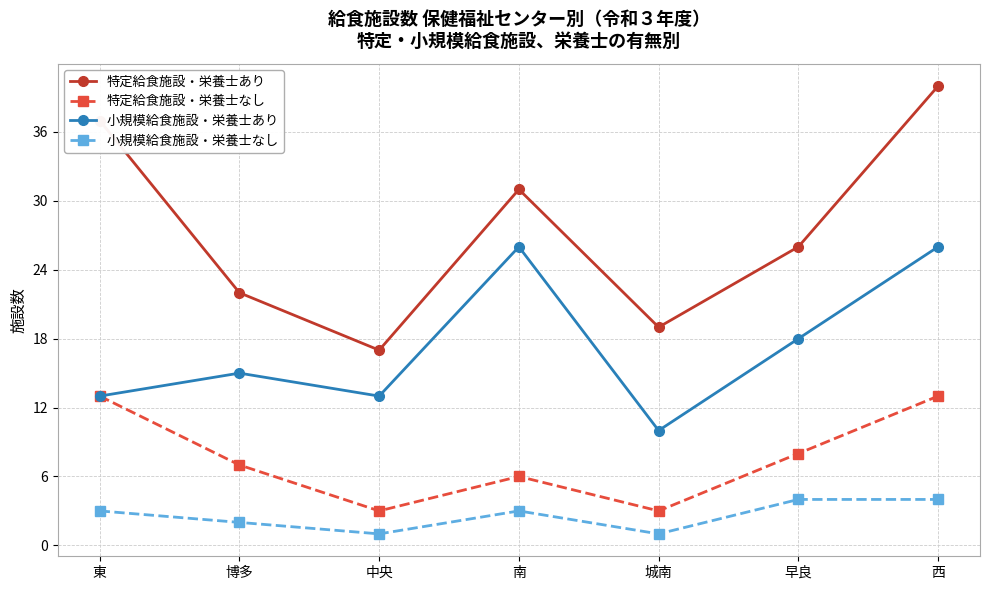

What is the difference between the maximum and second lowest values in the 小規模給食施設・栄養士なし series?

3